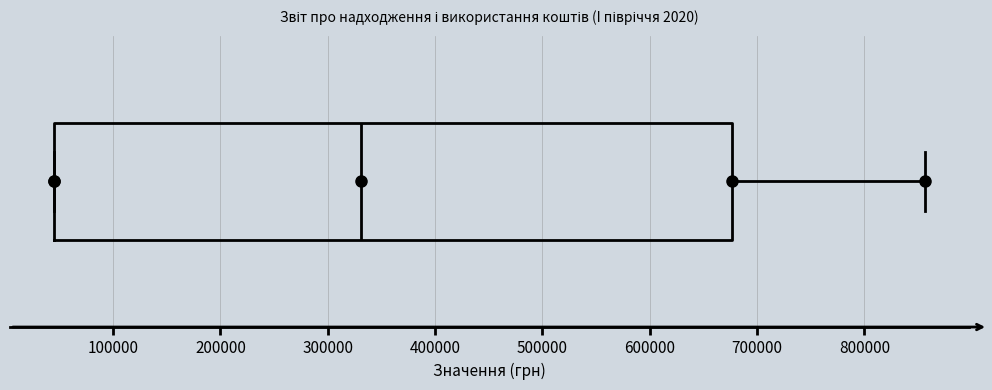

Where does the right whisker of the box end on the x-axis? The values are not printed on the chart, so give them approximately, as read against the axis.

860000